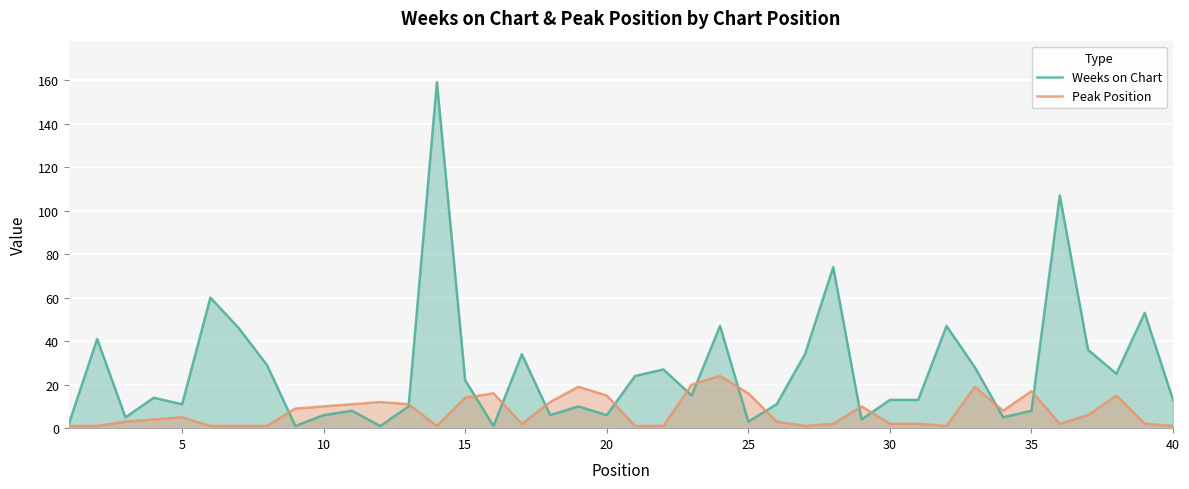

What is the value of the Weeks on Chart point at the 37th from the left?

36